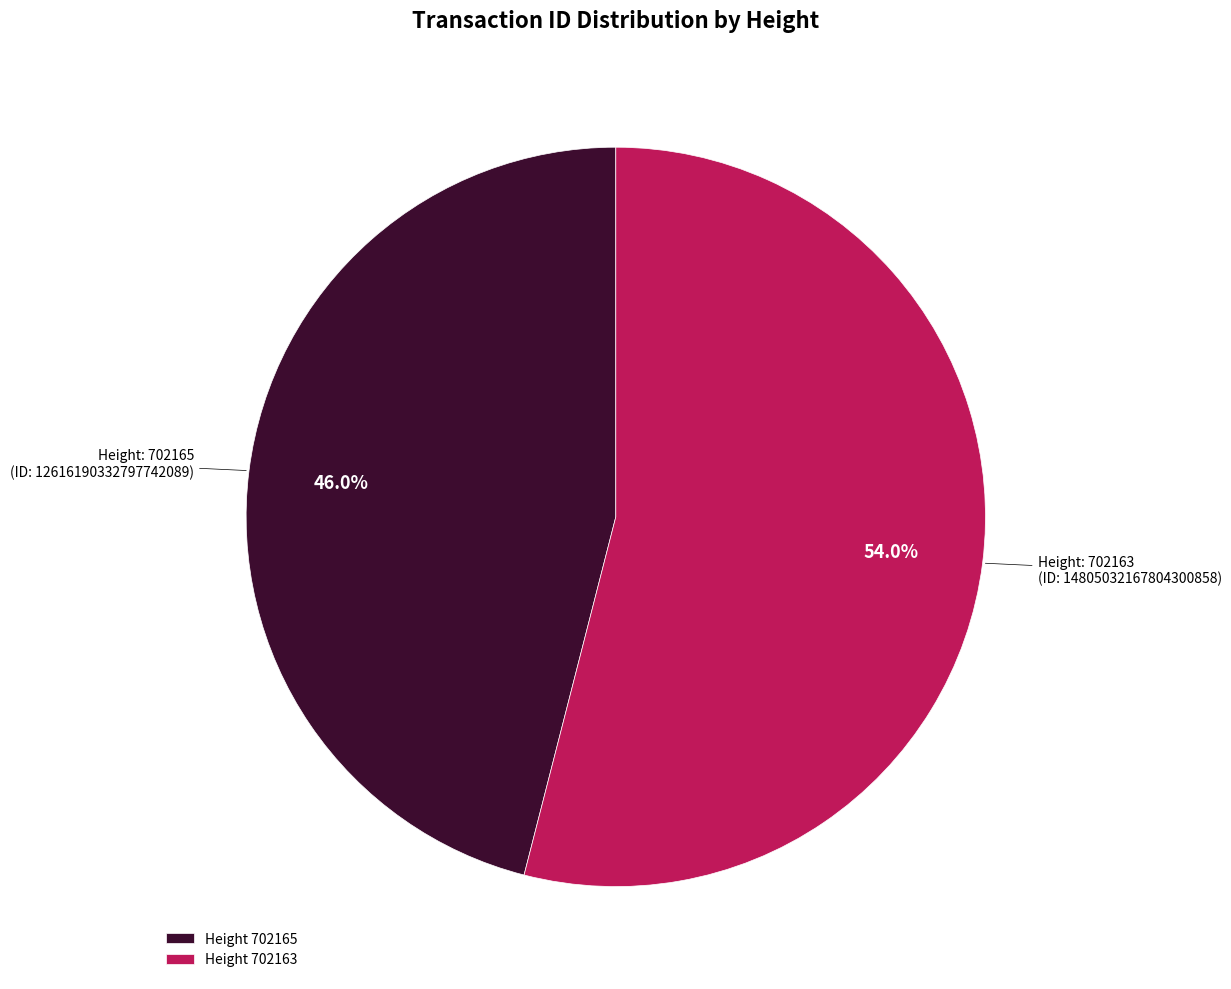

How many slices are in this pie chart?

2